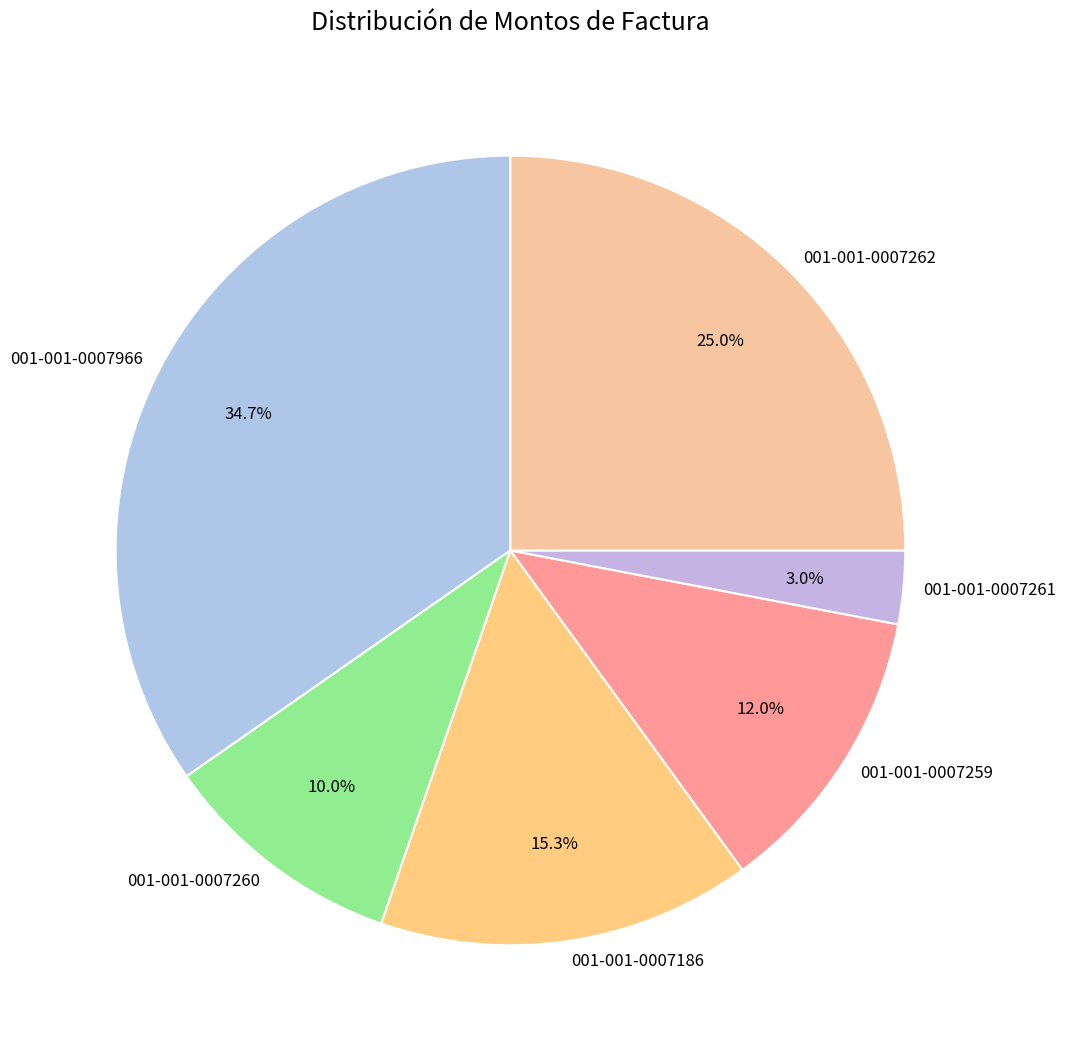

Do 001-001-0007186 and 001-001-0007259 together represent more than half of the pie?

No